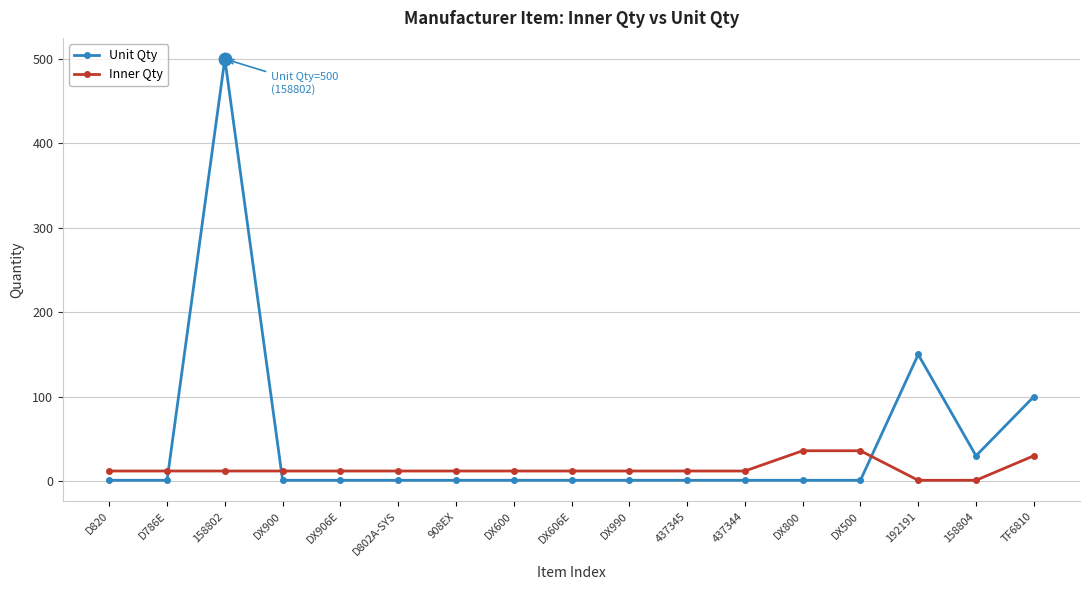

Which series changed the most between DX900 and 192191?

Unit Qty